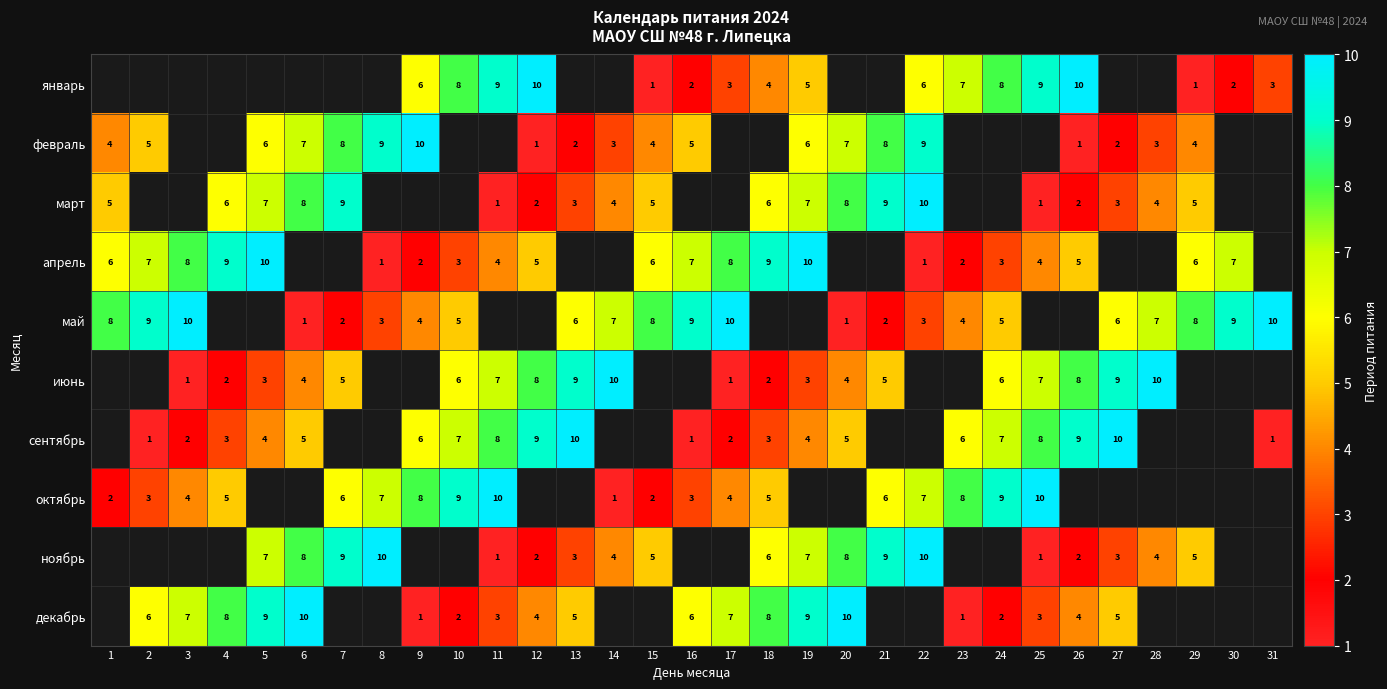

Count the number of data series in this chart.

10